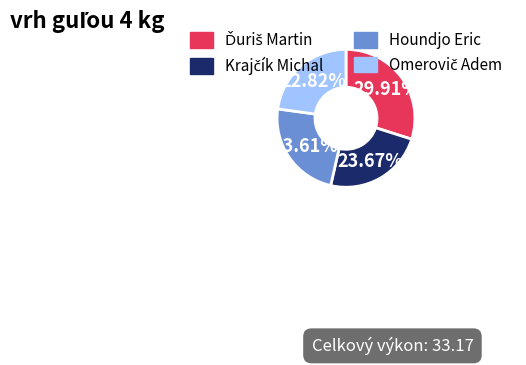

Does any single category account for the majority?

No